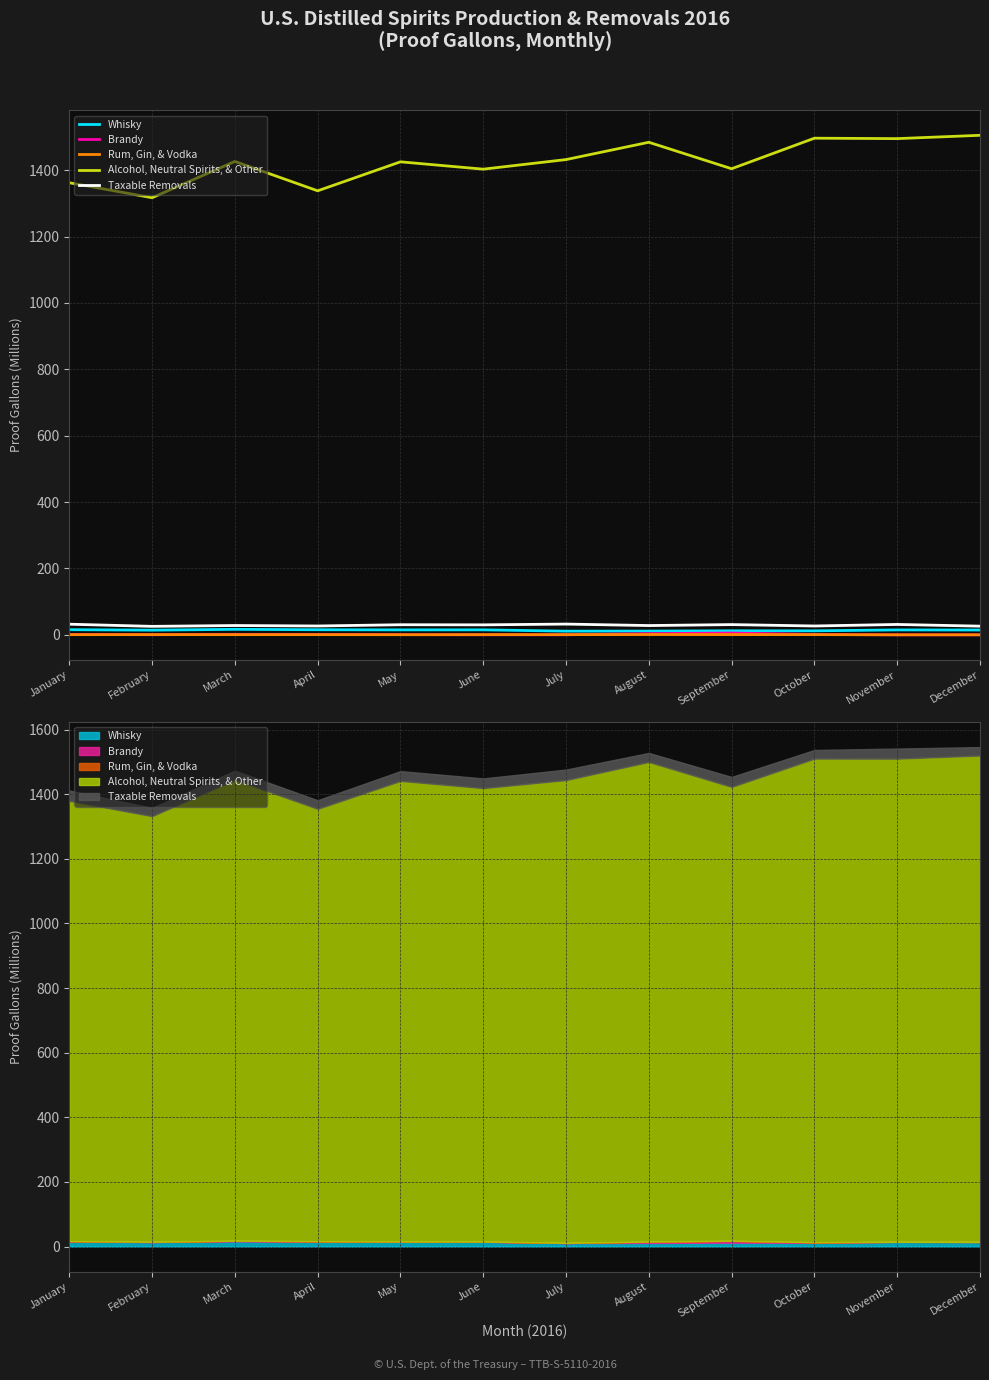

True or false: Rum, Gin, & Vodka has a value of 1.0 at February.

False